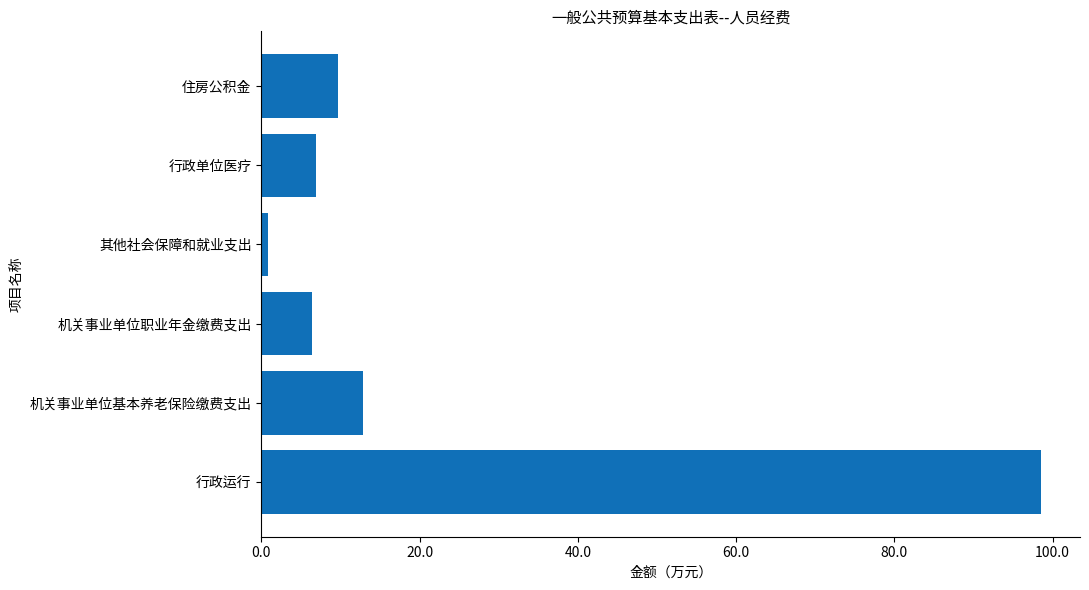

The value at 住房公积金 is 13.3. True or false?

False